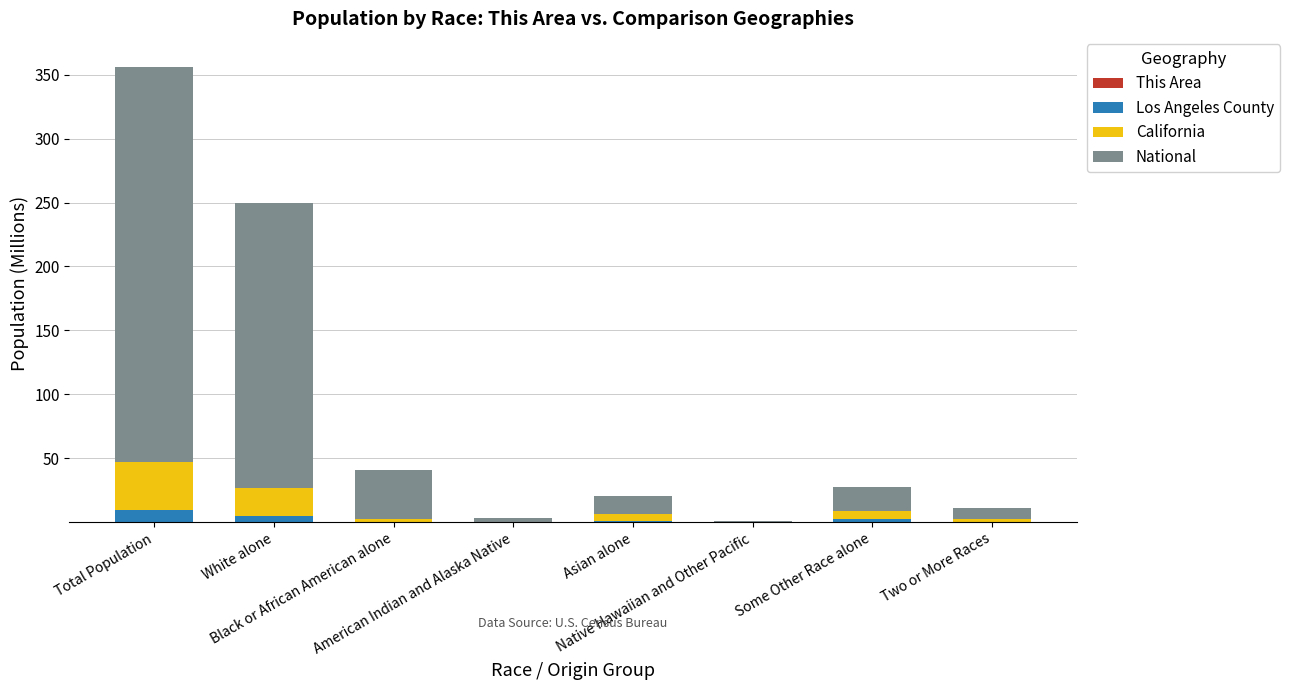

True or false: National has a value of 175.6 at Total Population.

False